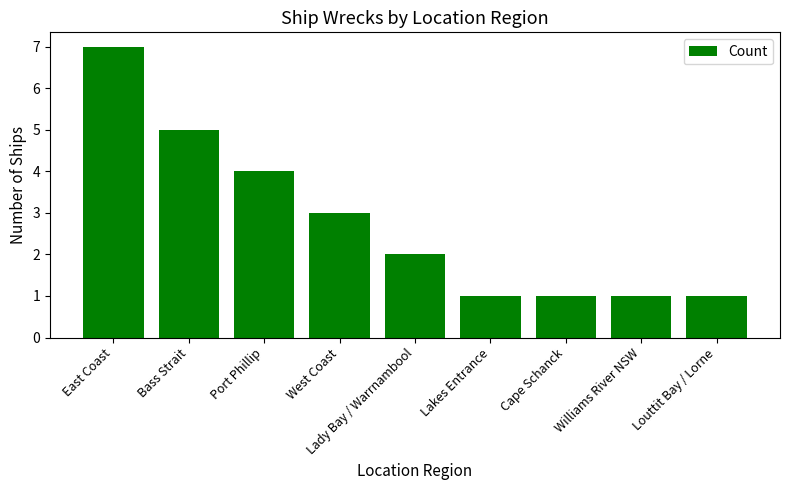

What is the difference between the values at West Coast and Williams River NSW?

2